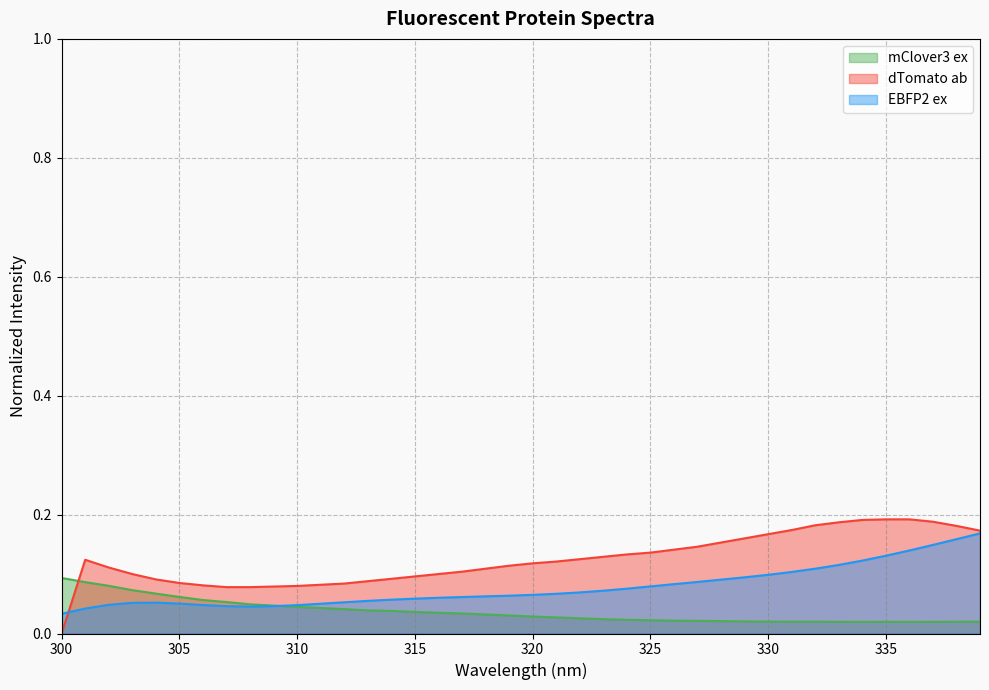

Between which two adjacent categories do EBFP2 ex and mClover3 ex first intersect?

309 and 310